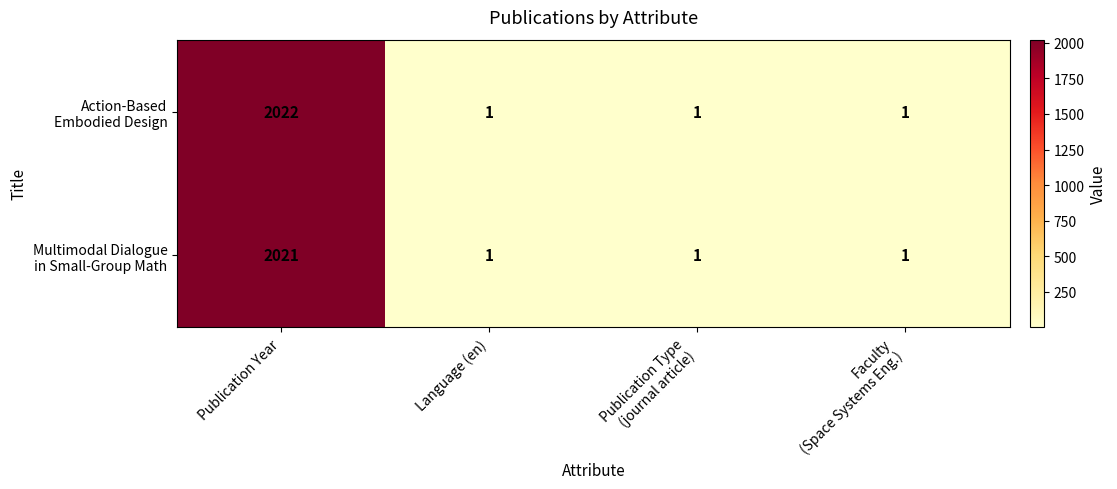

Which category has the highest value across all series?

Publication Year